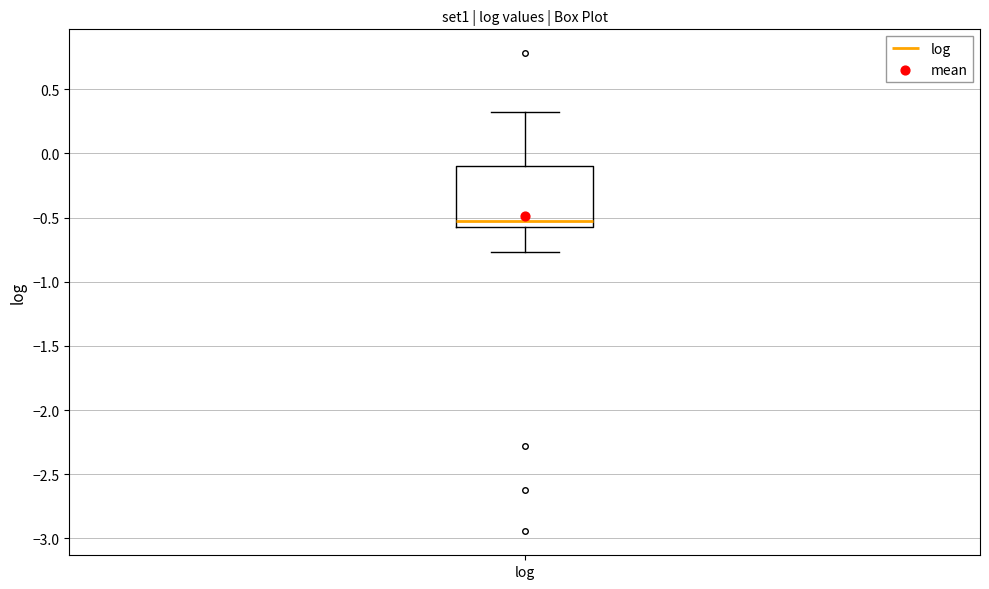

Read this box plot against the y-axis: the position of the median line, the range covered by the box, and the ends of both whiskers. The values are not printed on the chart, so give them approximately, as read against the axis.

median -0.50, box -0.60 to -0.10, whiskers -0.75 to 0.30